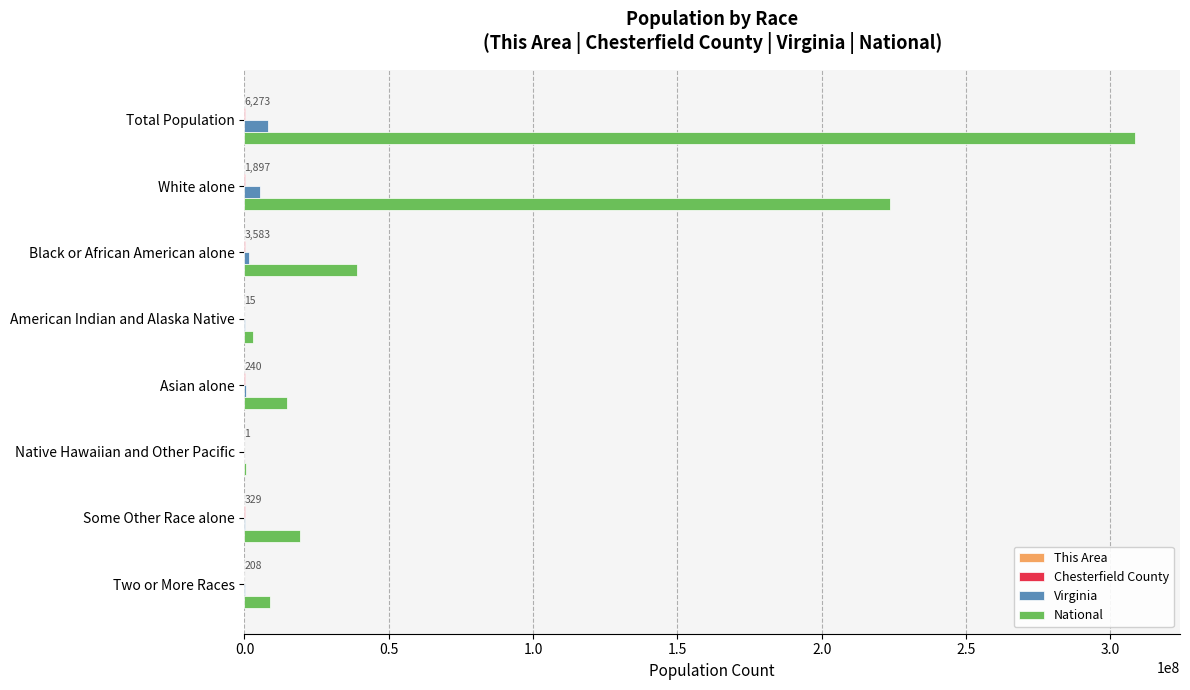

What is the sum of all Virginia values?

16002048